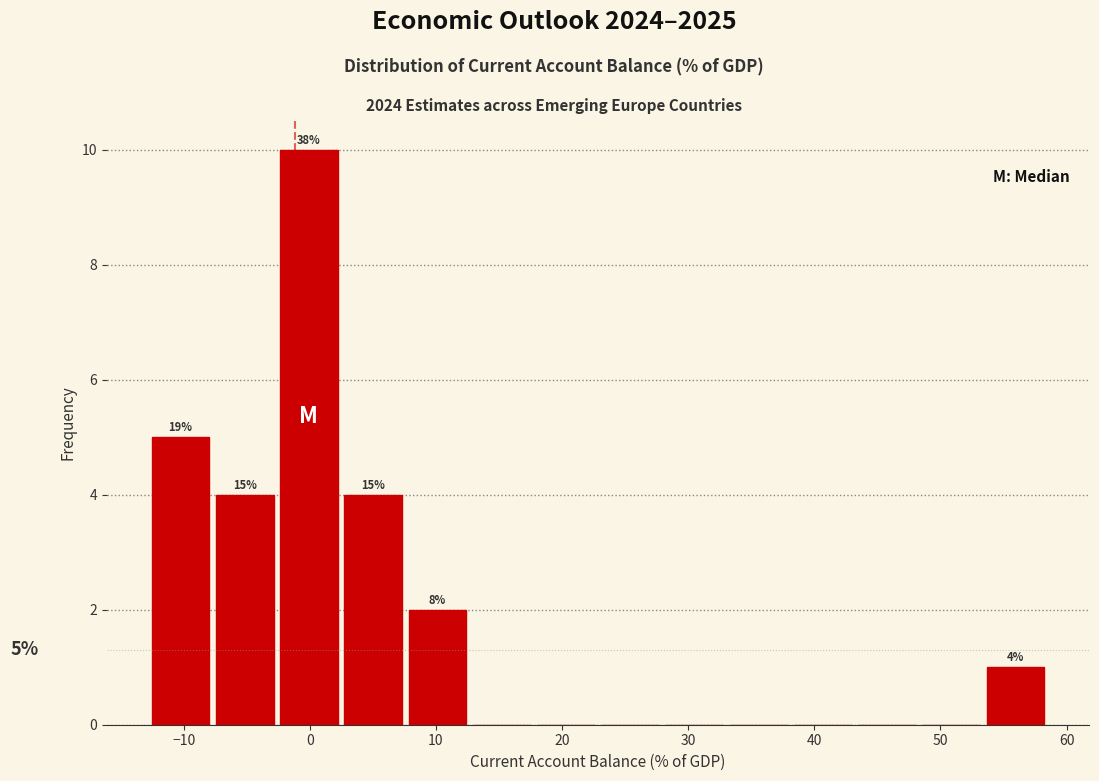

Over which range of the x-axis is the bar tallest?

-3 to 2